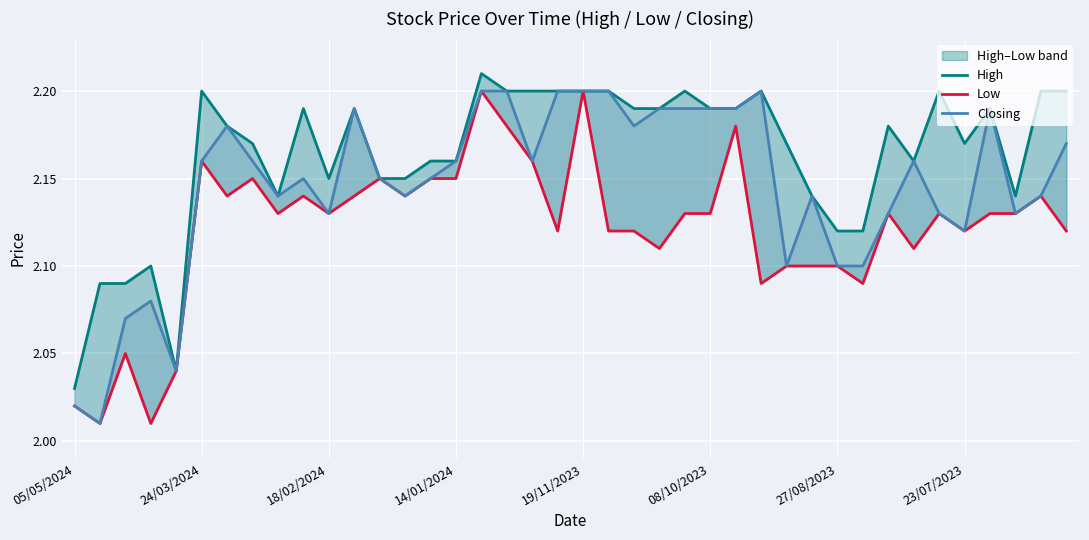

How many lines are shown in the chart?

3